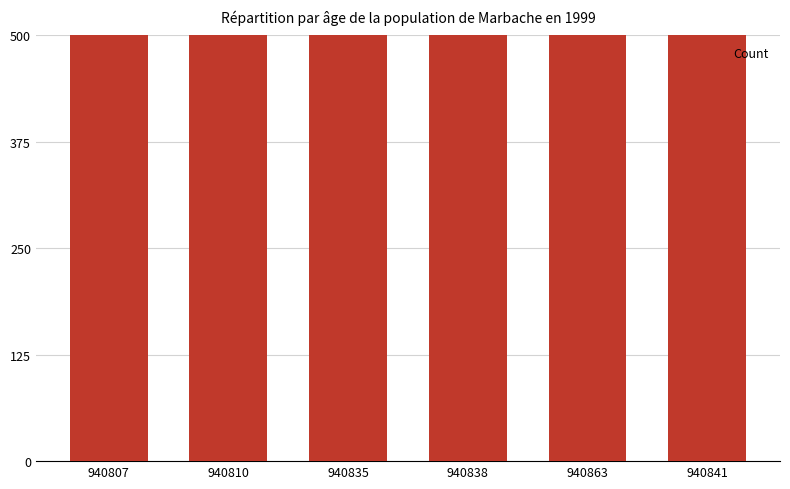

True or false: the data shows 1005 at 940810.

True